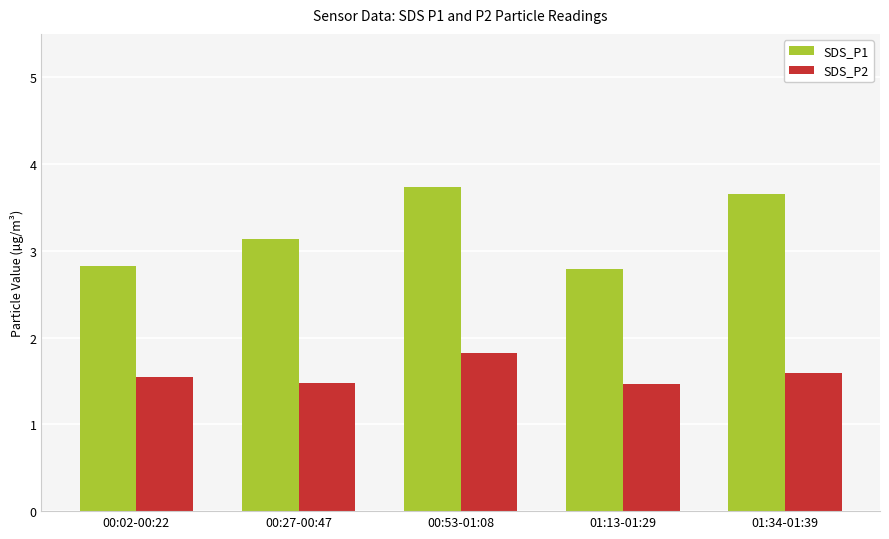

Is it true that SDS_P1 equals 3.6 at 01:34-01:39?

True